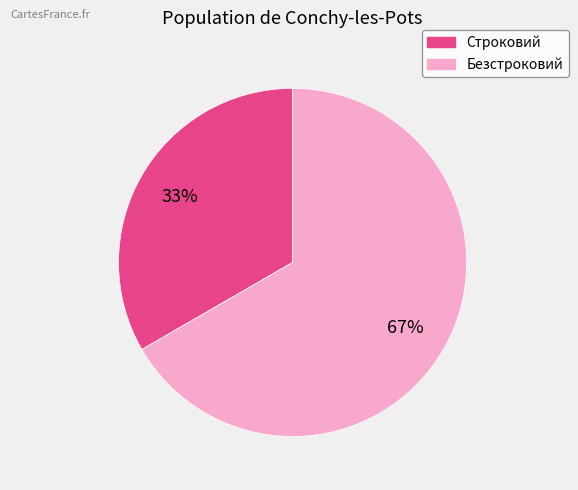

How many slices are in this pie chart?

2